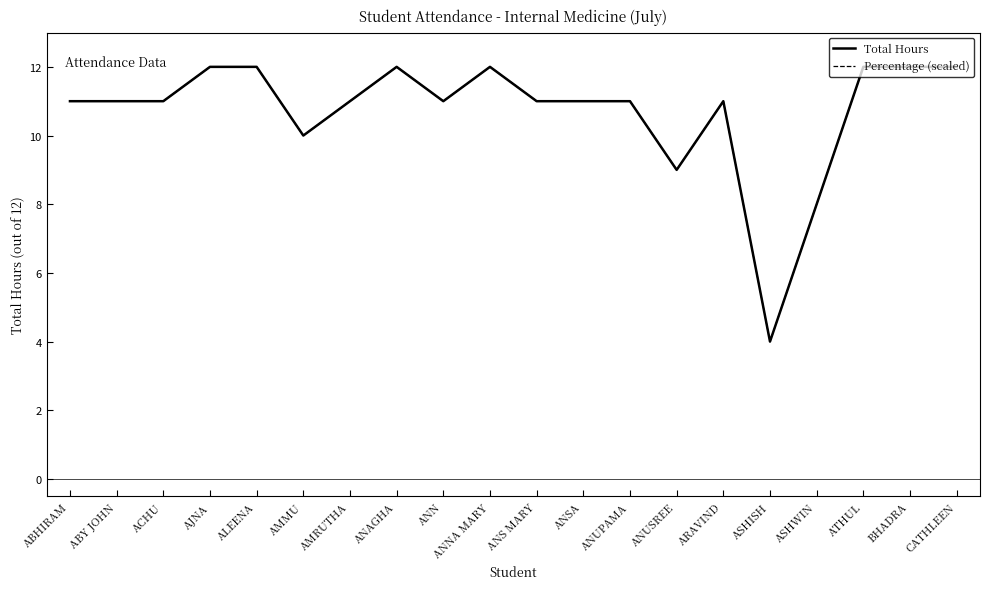

The Percentage (scaled) series shows 18.0 at CATHLEEN. True or false?

False